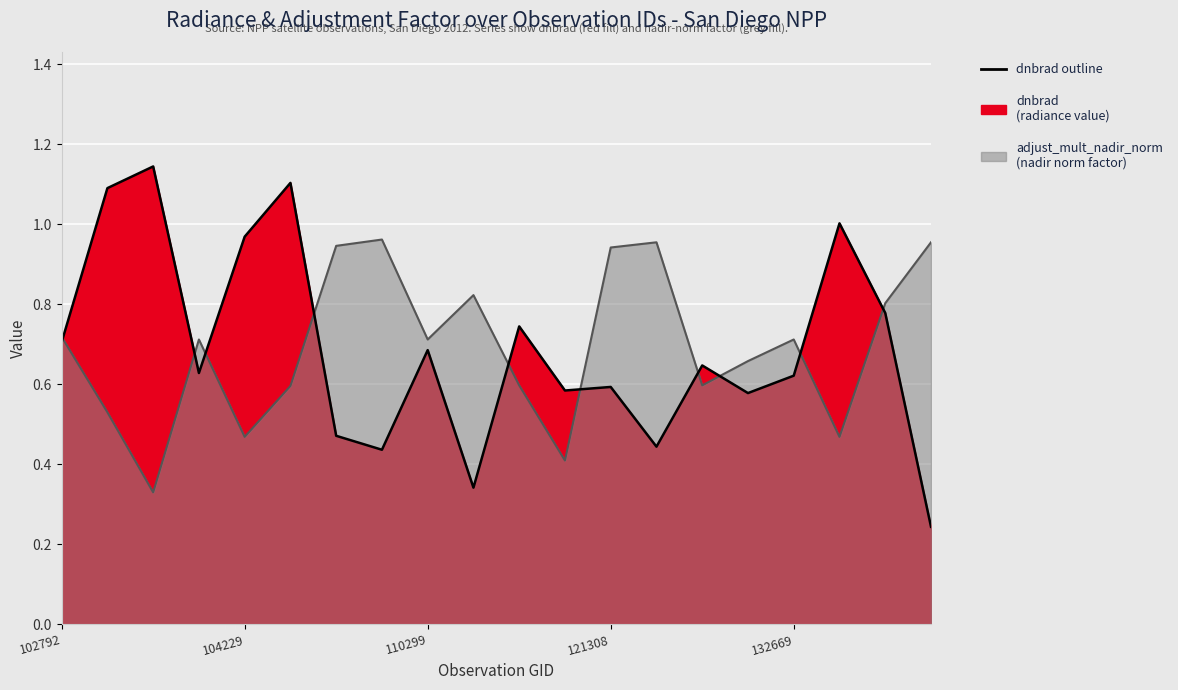

What is the value of the 16th point from the left?

0.6